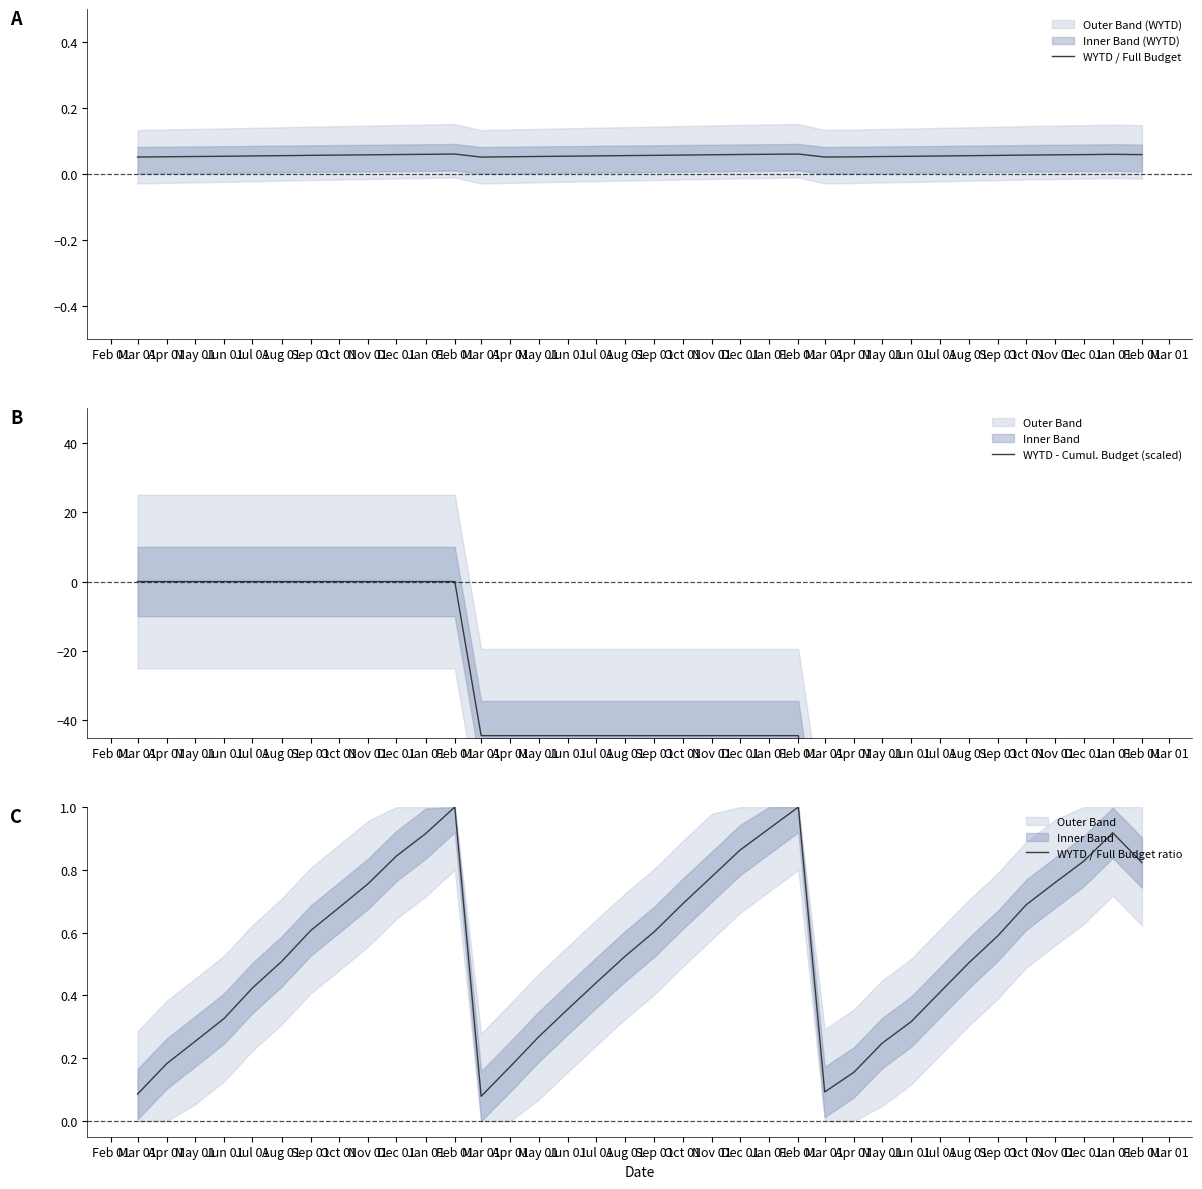

What are all the series names shown in the legend?

WYTD / Full Budget, WYTD - Cumul. Budget (scaled), WYTD / Full Budget ratio